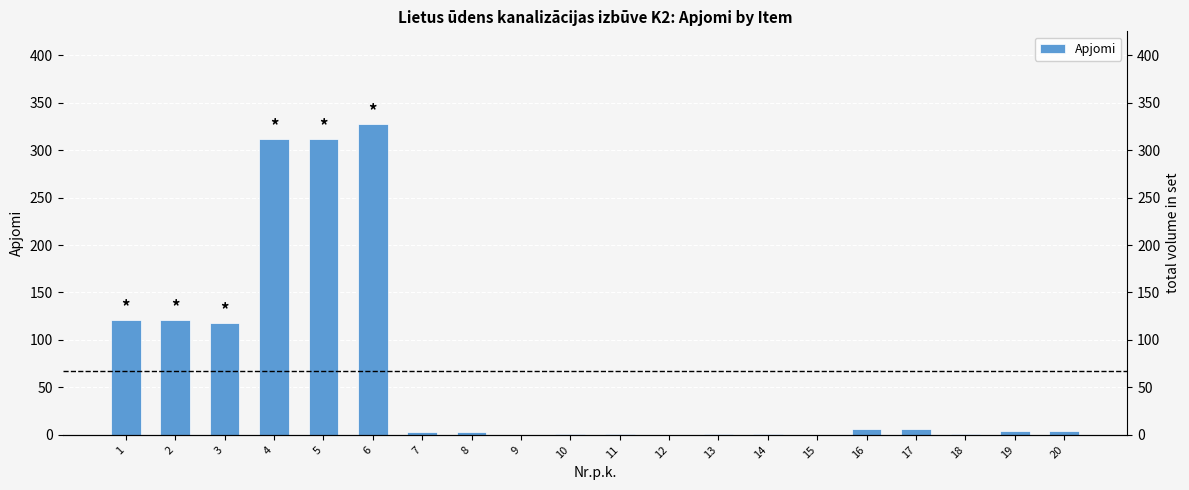

How many data points does each series have?

20